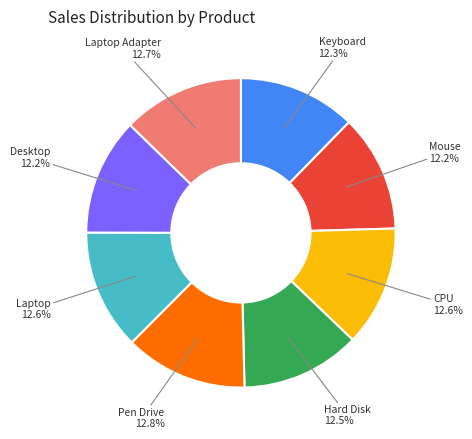

Does any single category account for the majority?

No